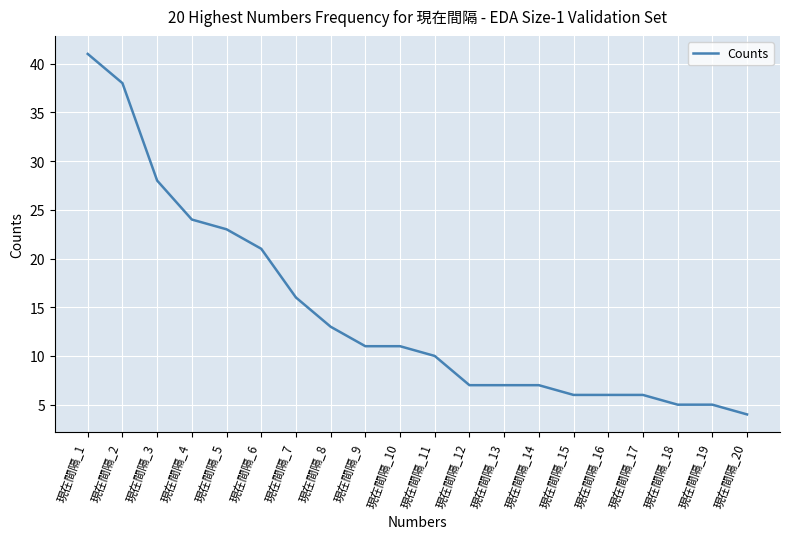

What is the smallest value displayed?

4